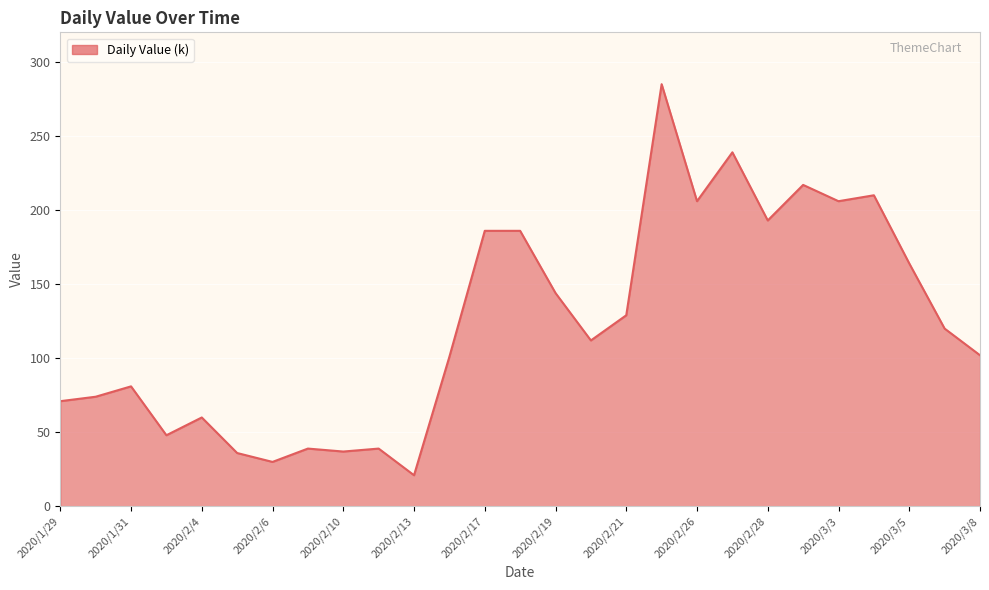

What is the minimum value shown in the chart?

21